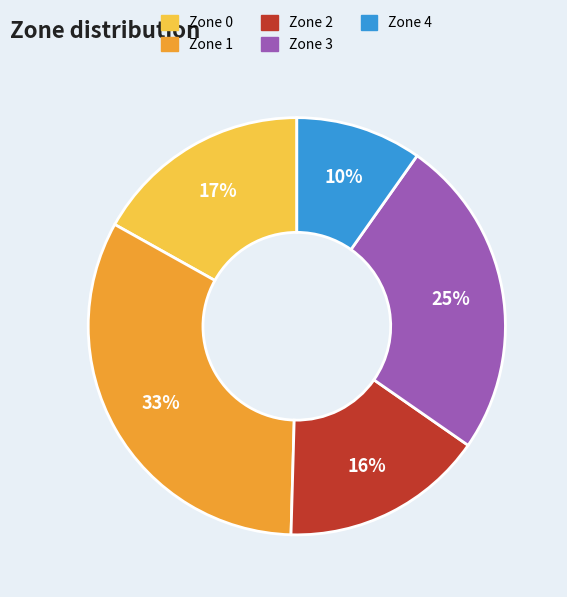

Between Zone 4 and Zone 2, which is larger?

Zone 2